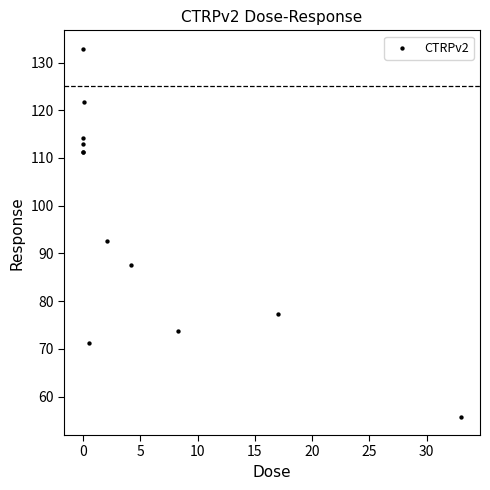

What Y value in the scatter plot is closest to 94?

92.6